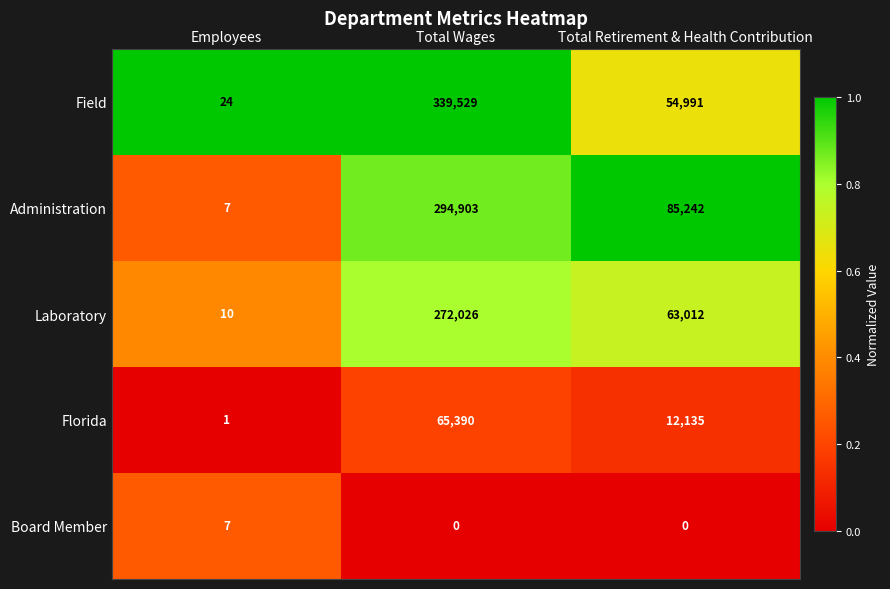

What value does the Board Member series have at Employees?

7